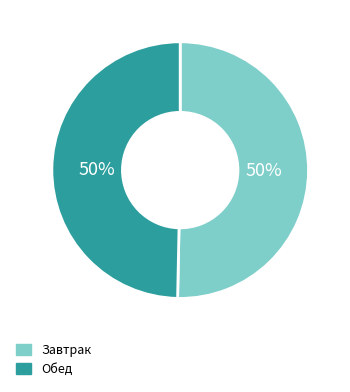

To the nearest percent, what is the average slice percentage?

50%